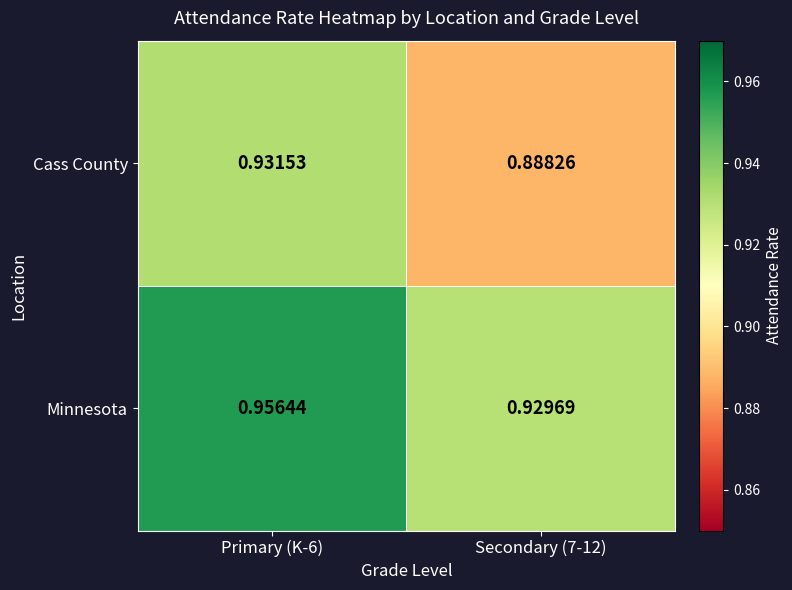

Rank the series by their average value, from lowest to highest.

Cass County, Minnesota